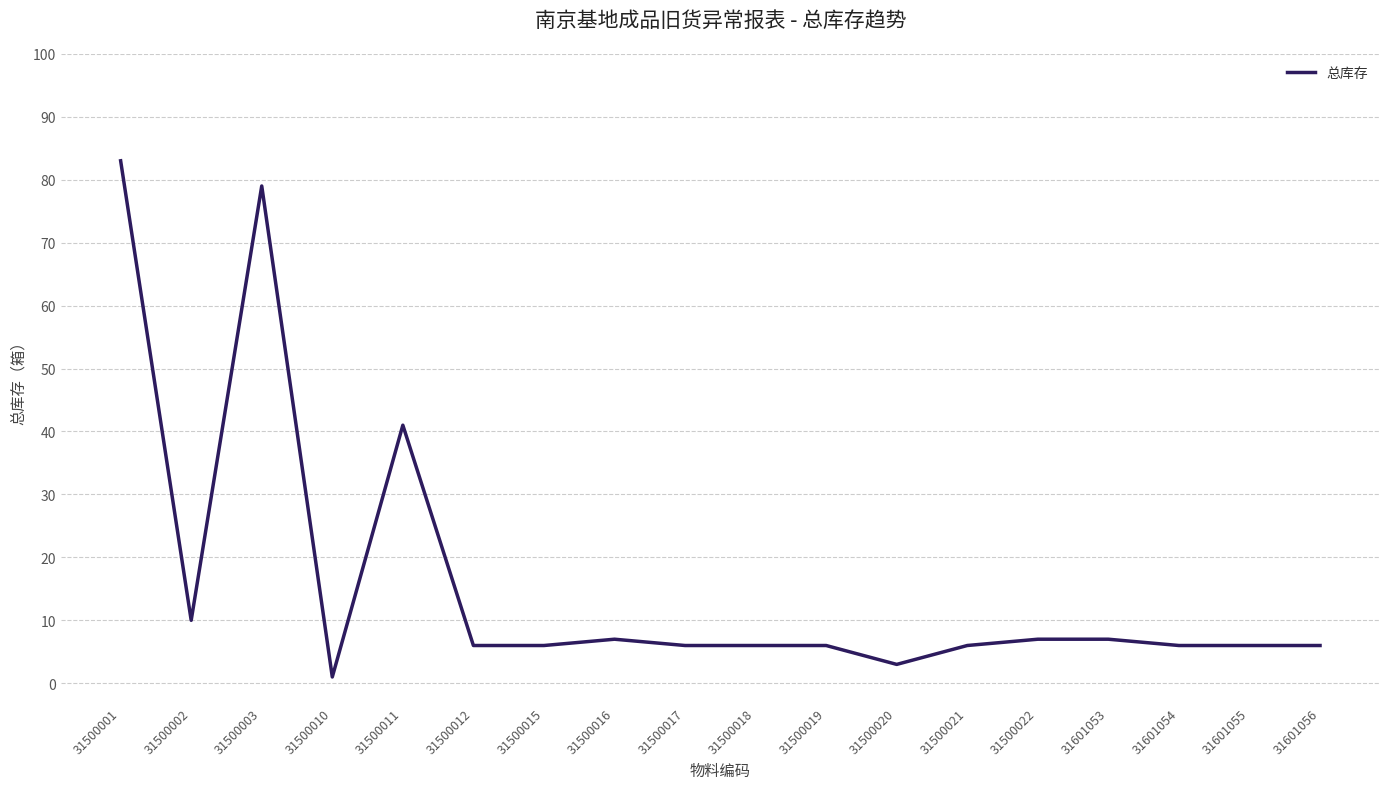

What is the change in value from 31500011 to 31500022?

-34